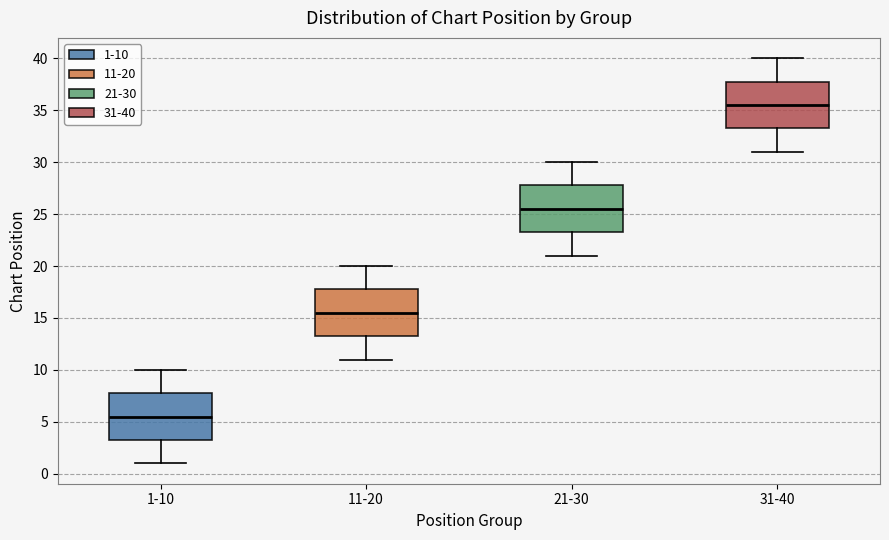

Reading left to right, read every box against the y-axis: the position of its median line, the range the box covers, and the ends of its whiskers. The values are not printed on the chart, so give them approximately, as read against the axis.

1-10: median 5.5, box 3.5 to 8.0, whiskers 1.0 to 10.0
11-20: median 15.5, box 13.5 to 18.0, whiskers 11.0 to 20.0
21-30: median 25.5, box 23.5 to 28.0, whiskers 21.0 to 30.0
31-40: median 35.5, box 33.5 to 38.0, whiskers 31.0 to 40.0